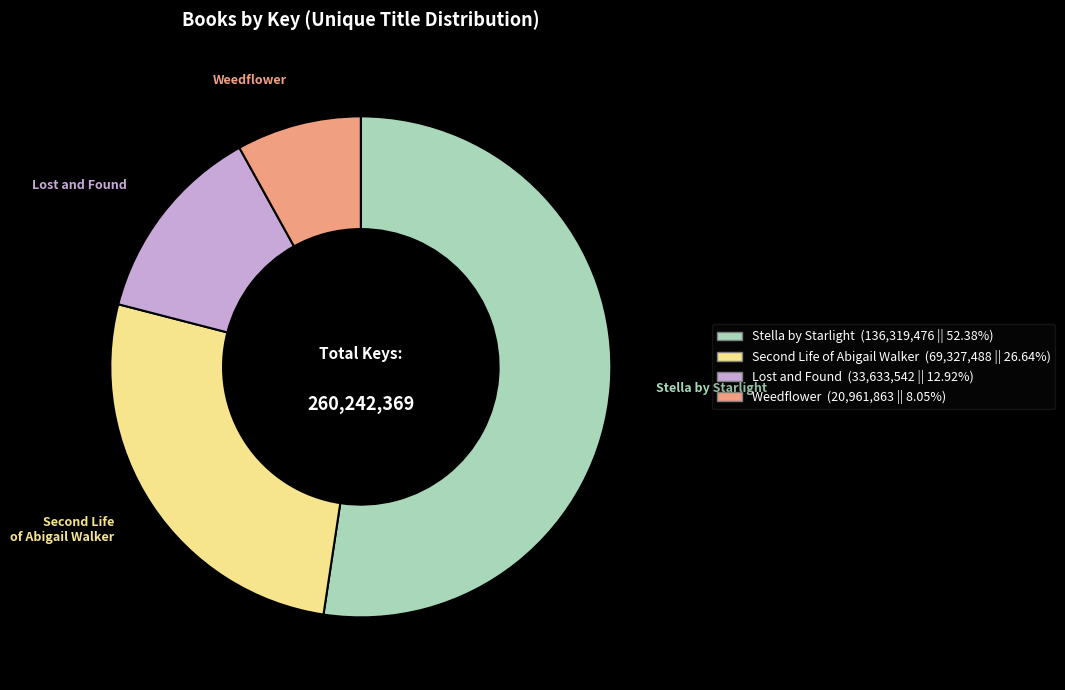

What is the smallest slice in the pie chart?

Weedflower